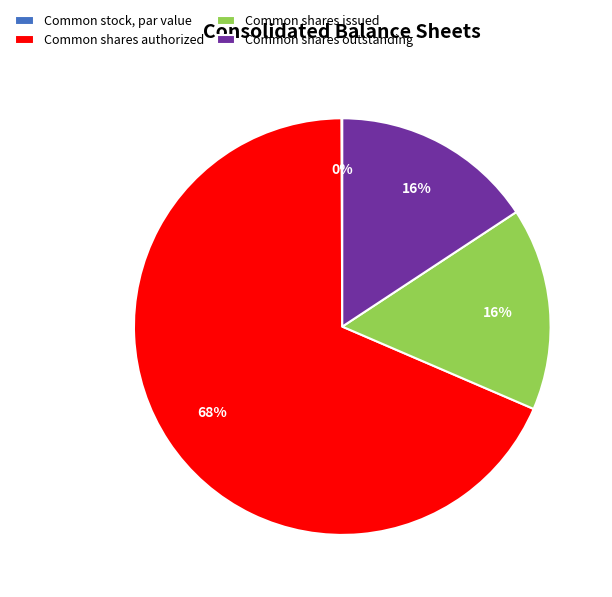

To the nearest percent, what is the difference between the largest and smallest slice percentages?

68%